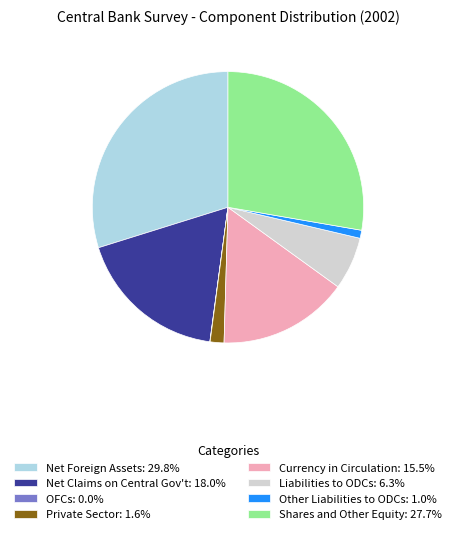

Is there any slice that represents more than half of the pie?

No